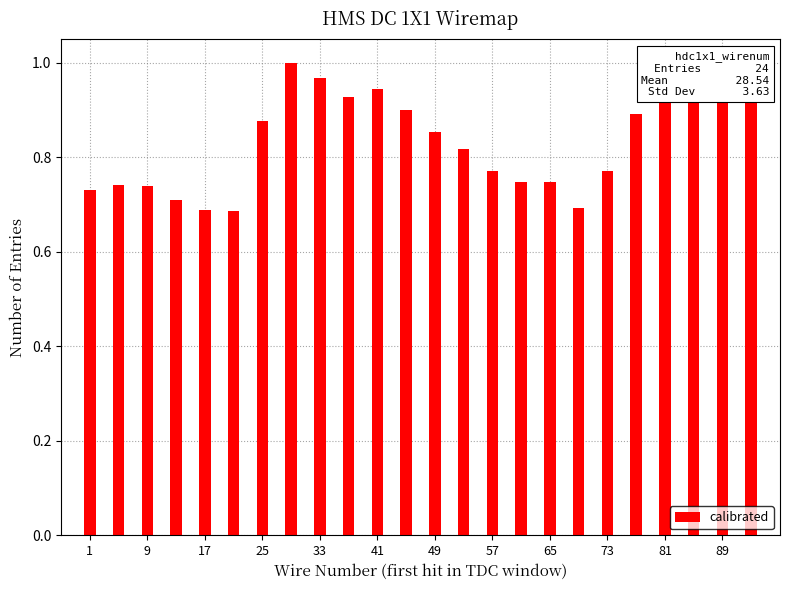

The value at 81 is 0.6. True or false?

False